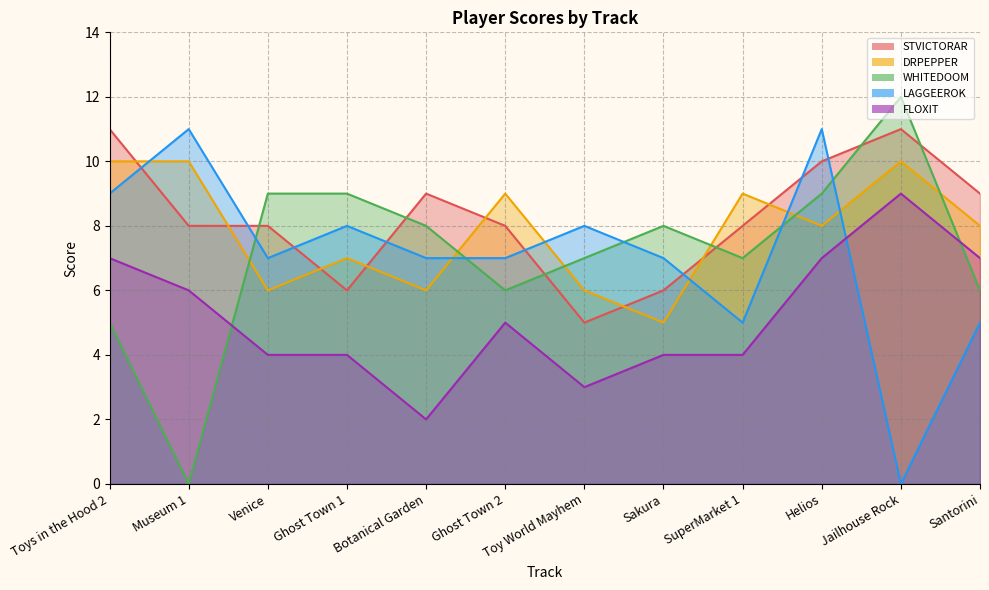

Does the chart display data point markers on the line(s)?

No